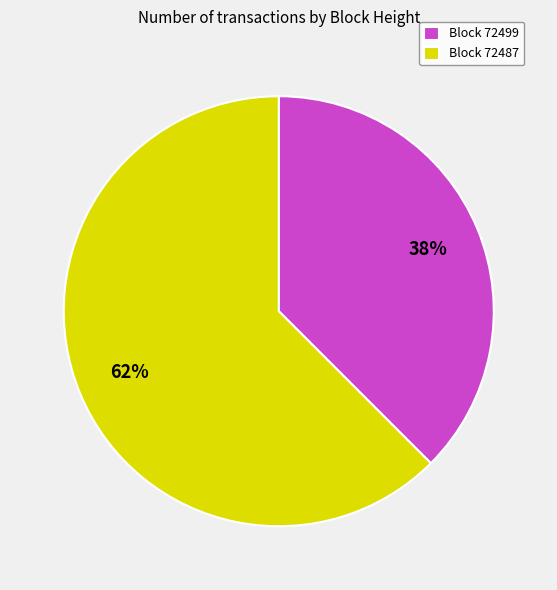

The Block 72487 slice represents 69% of the pie. True or false?

False